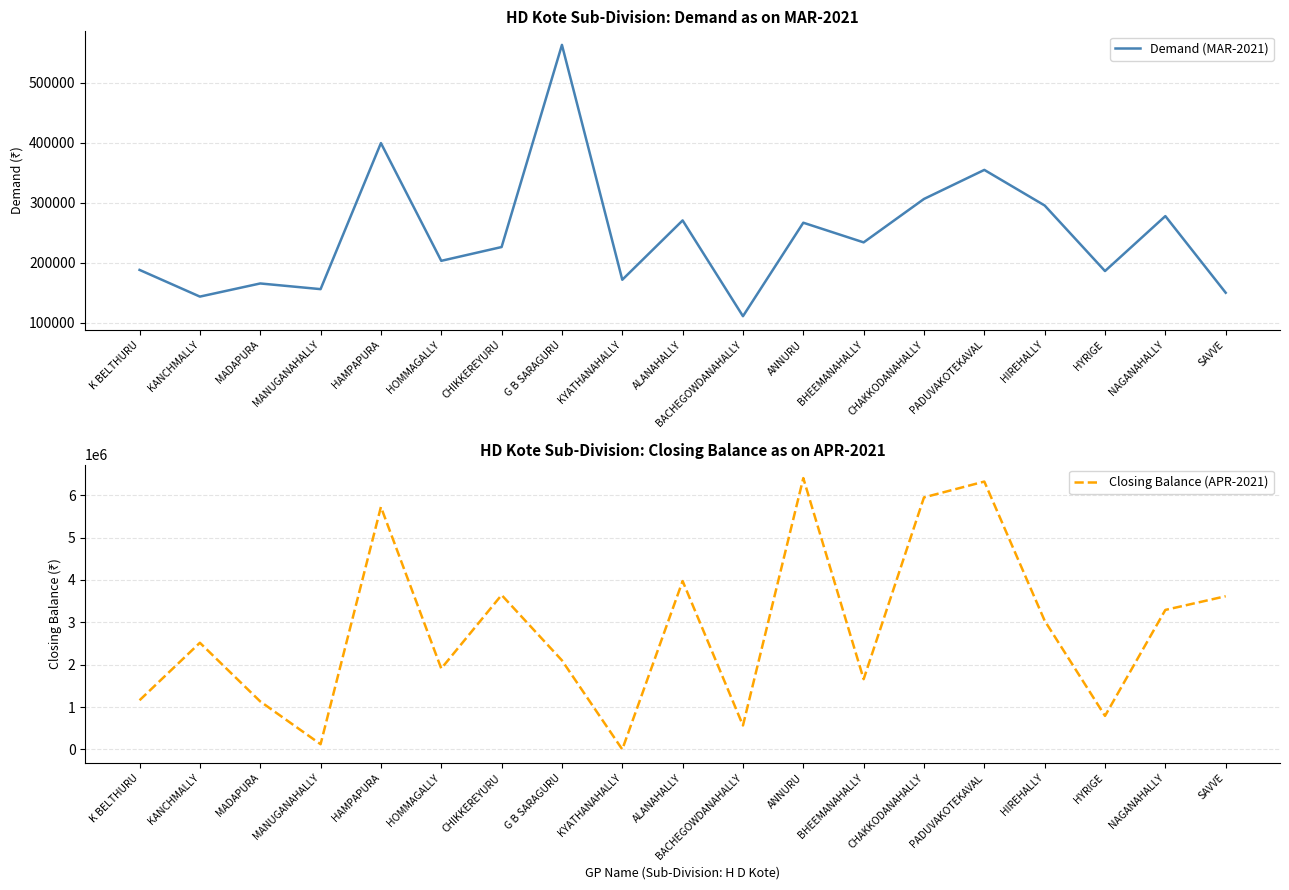

Which has a higher value, SAVVE or KYATHANAHALLY?

KYATHANAHALLY